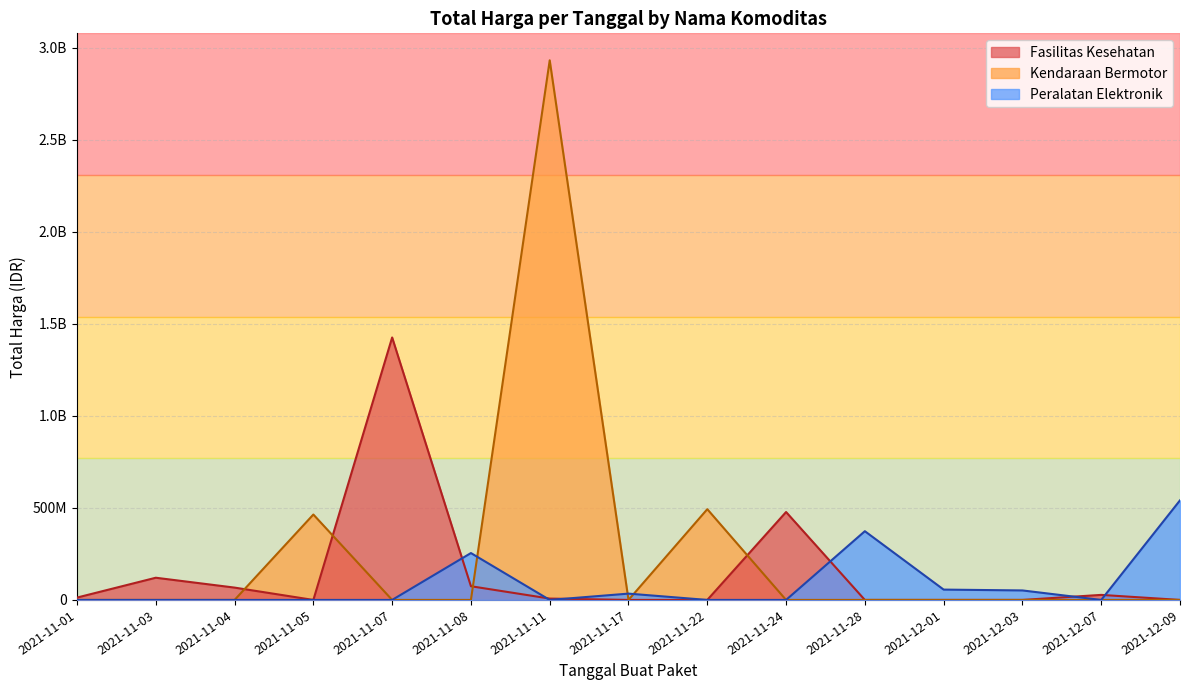

Which series has the widest spread of values?

Total Harga (Kendaraan Bermotor)